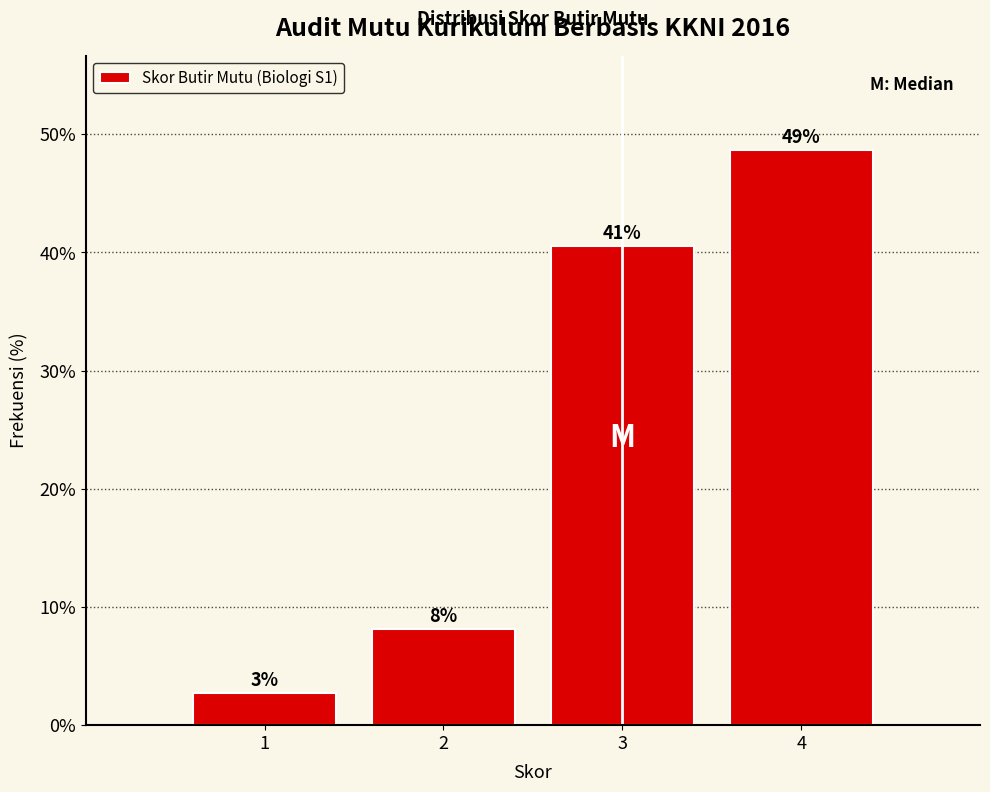

How many bars are there in total?

4